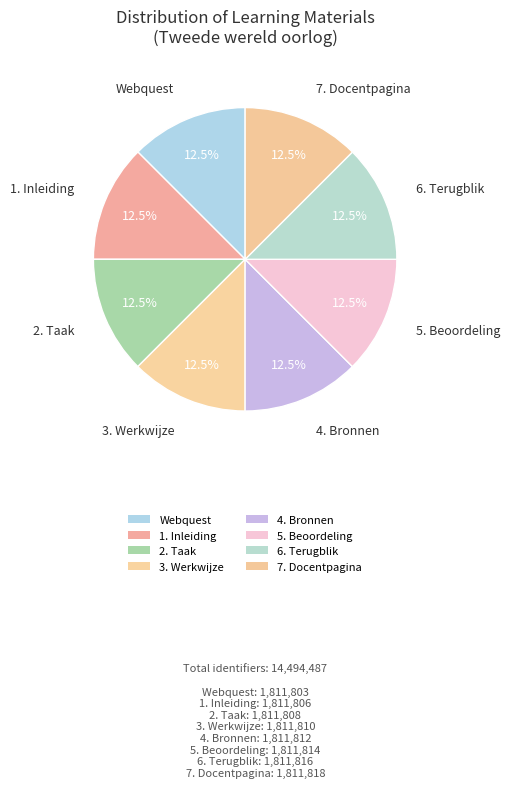

How much of the chart is everything except 6. Terugblik?

87.5%